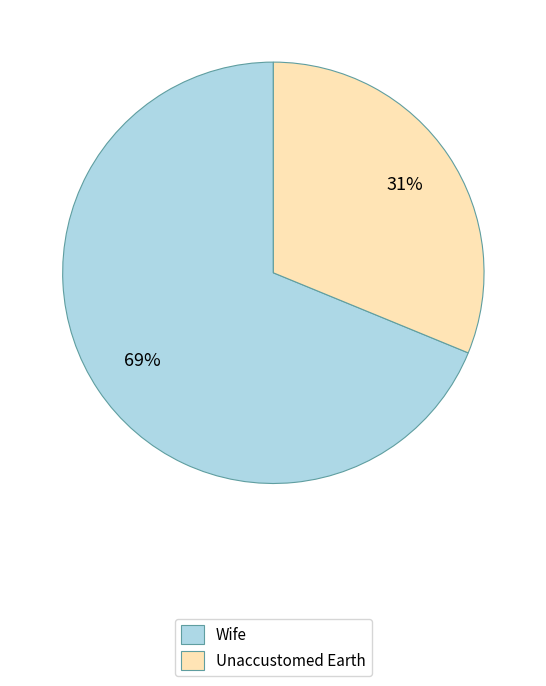

What percentage is the Unaccustomed Earth slice, to the nearest percent?

31%